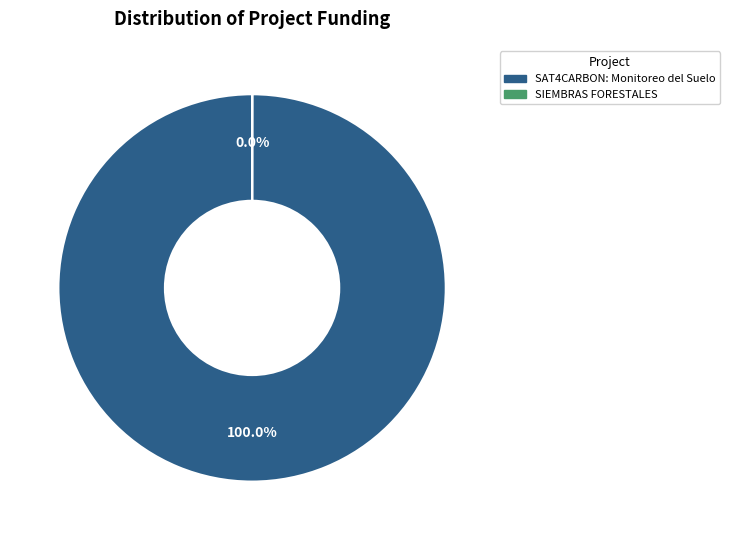

Is it true that SAT4CARBON: Monitoreo del Suelo is 94% of the pie?

False